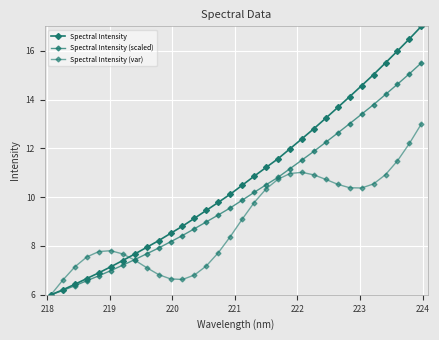

Does the chart have visible grid lines?

Yes